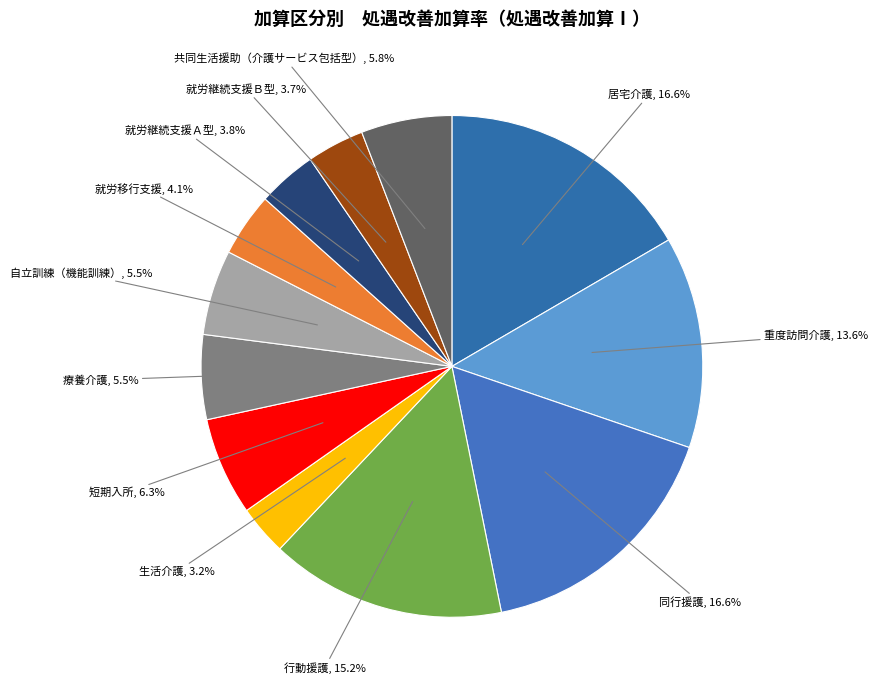

How many slices are in this pie chart?

12